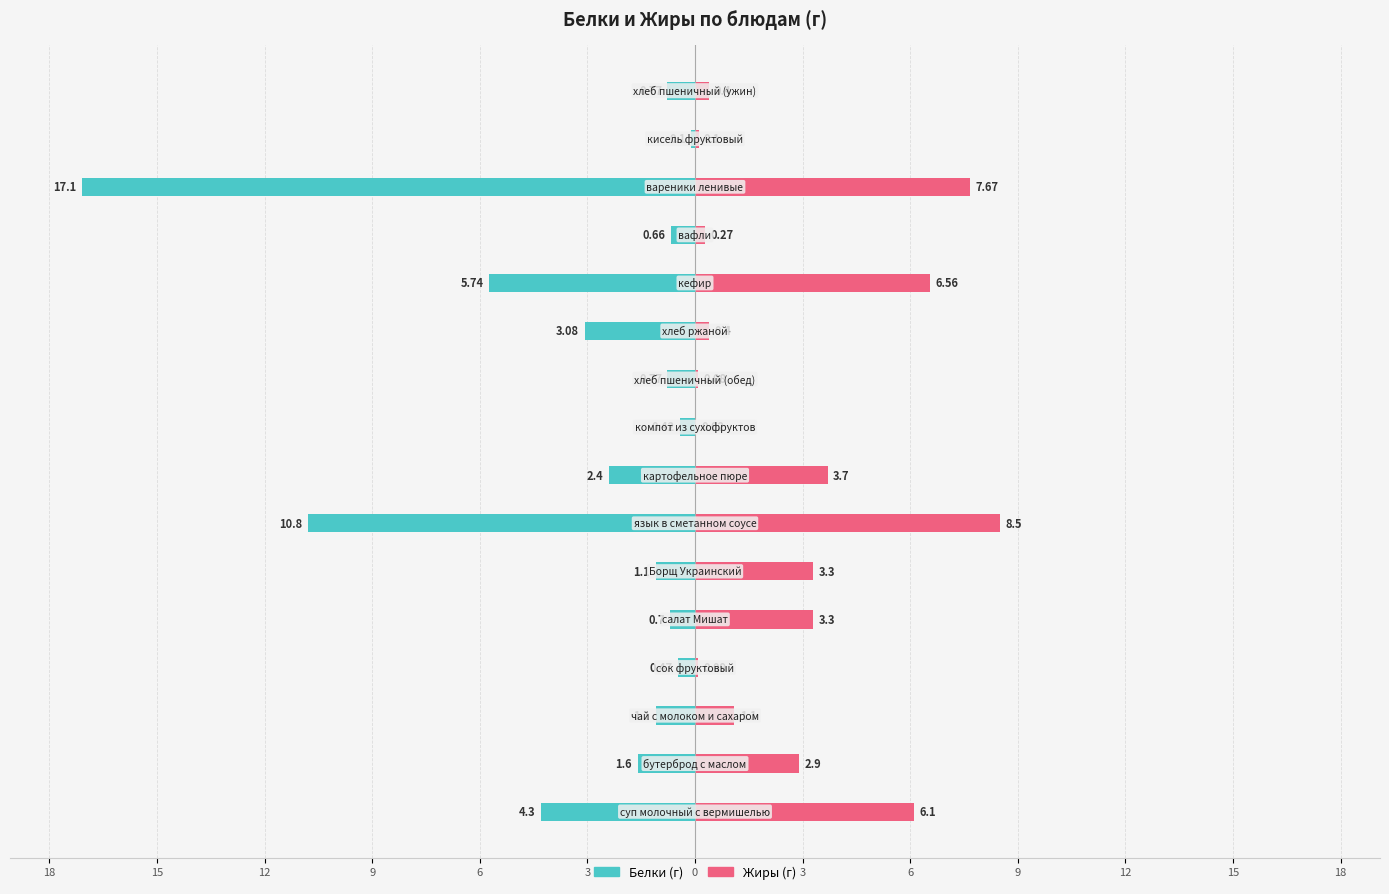

What is the difference between the second highest and minimum values in the Жиры series?

7.7